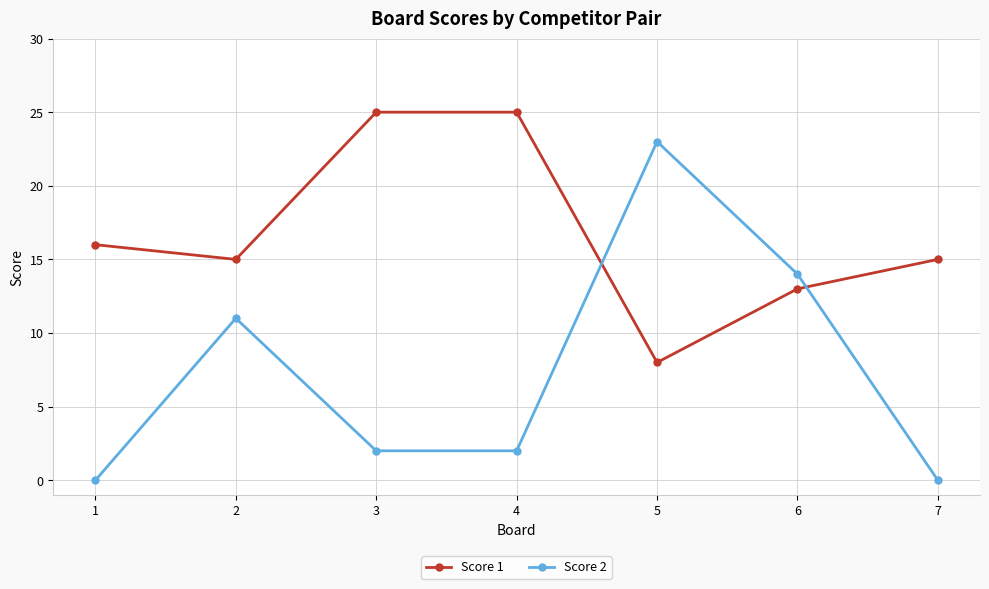

How many intersections are there between Score 1 and Score 2?

2